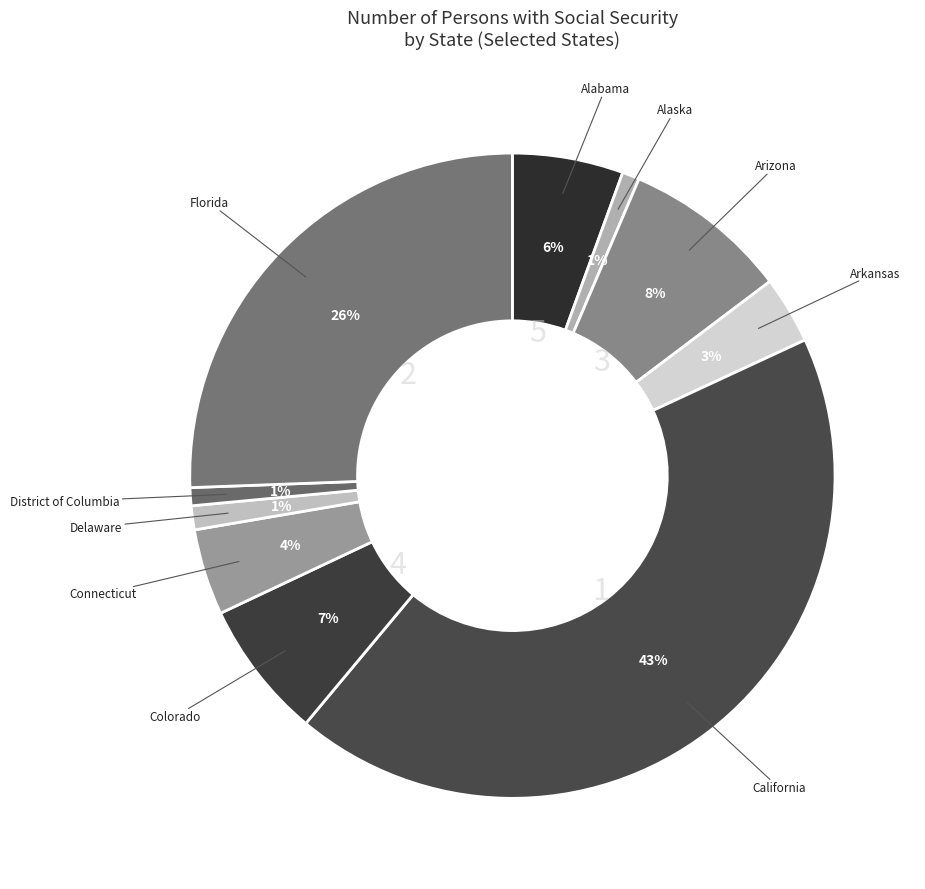

How many segments does this pie chart have?

10